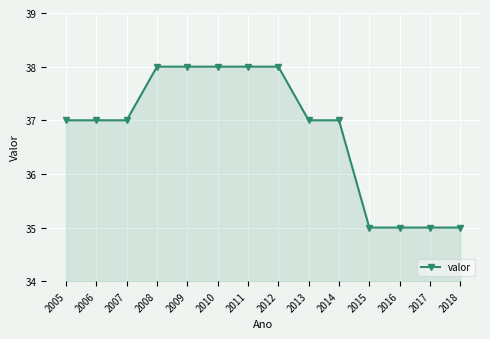

Reading left to right, extract all data points from this chart.

2005=37	2006=37	2007=37	2008=38	2009=38	2010=38	2011=38	2012=38	2013=37	2014=37	2015=35	2016=35	2017=35	2018=35